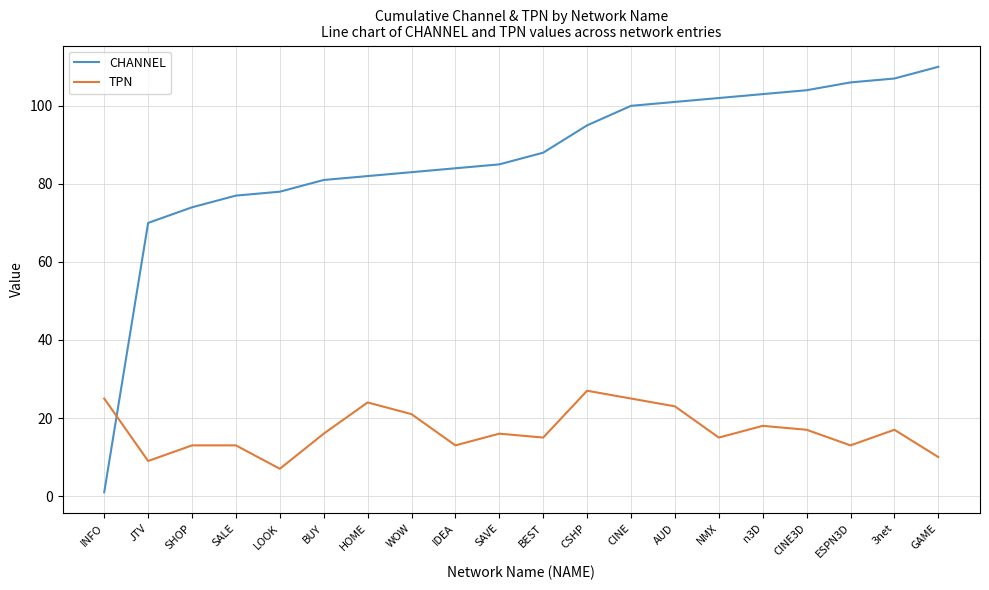

What is the difference between the CHANNEL values at GAME and CINE?

10